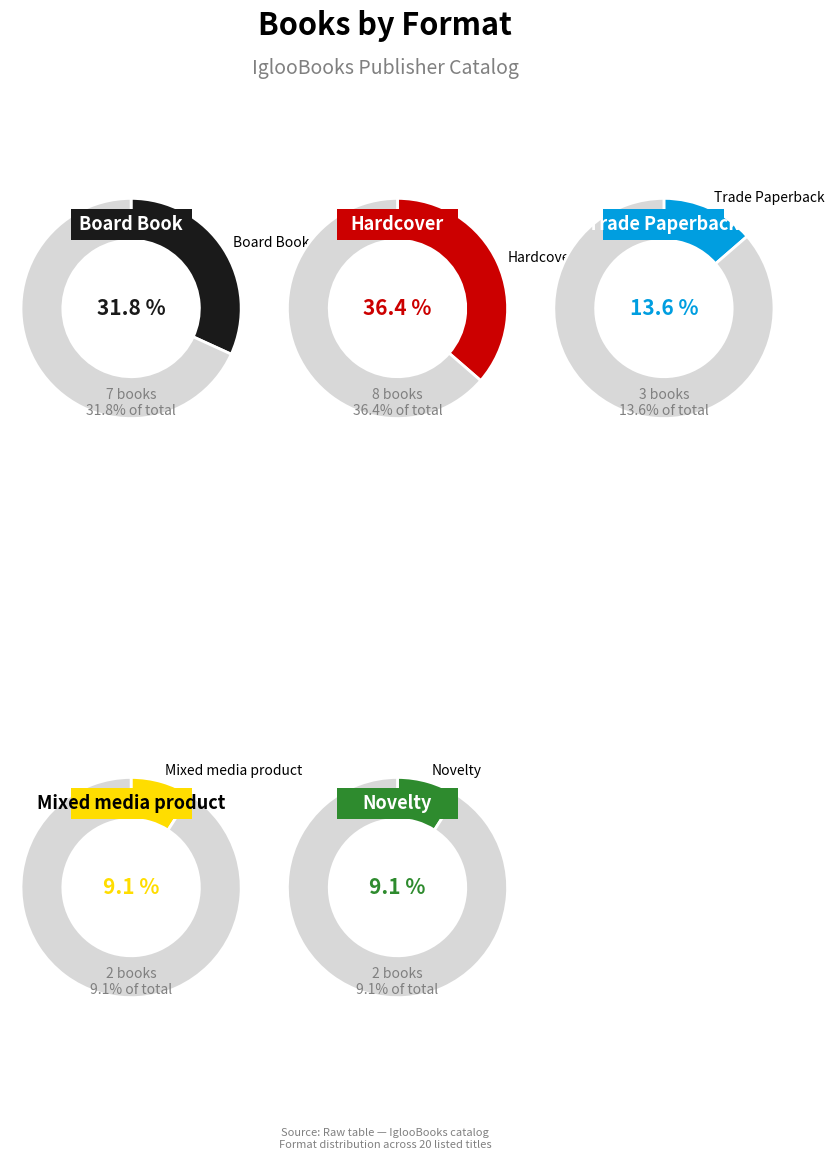

How many segments does this pie chart have?

5